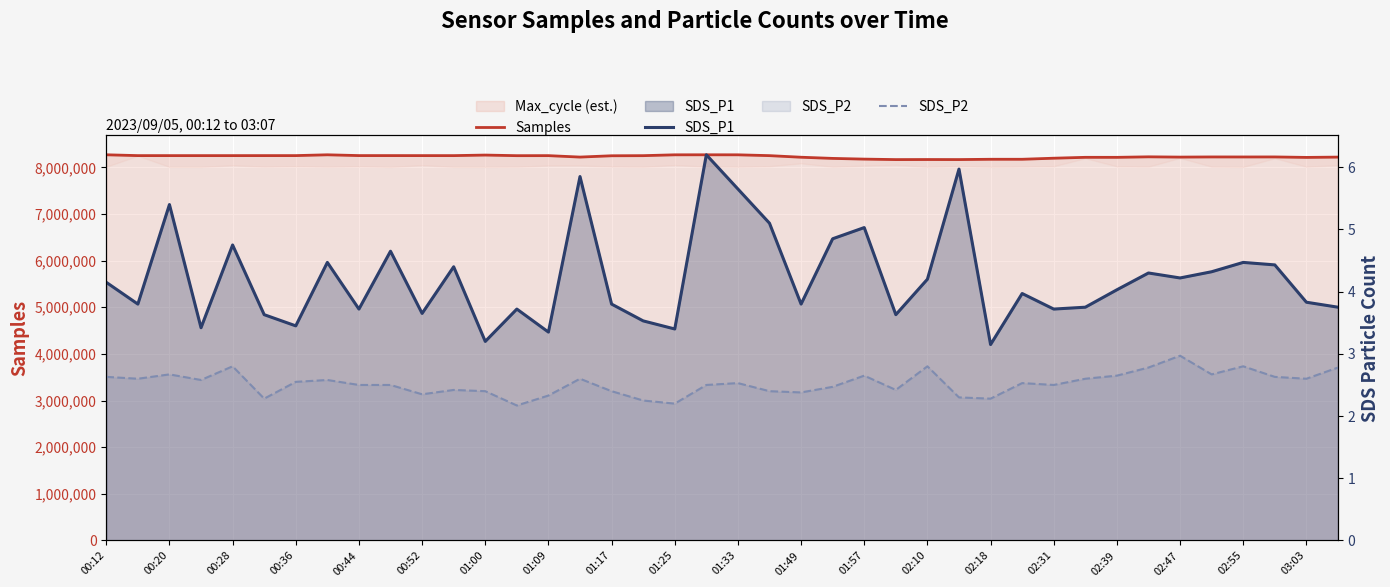

True or false: SDS_P2 and SDS_P1 cross at least once.

False